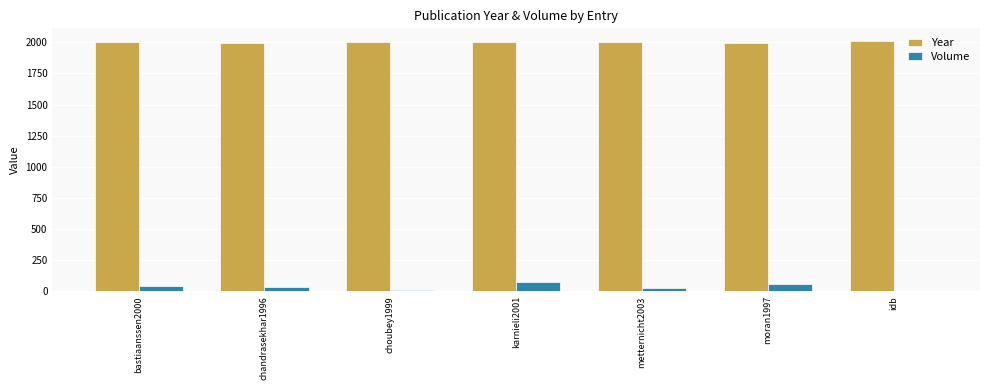

What is the sum of all Year values?

14007